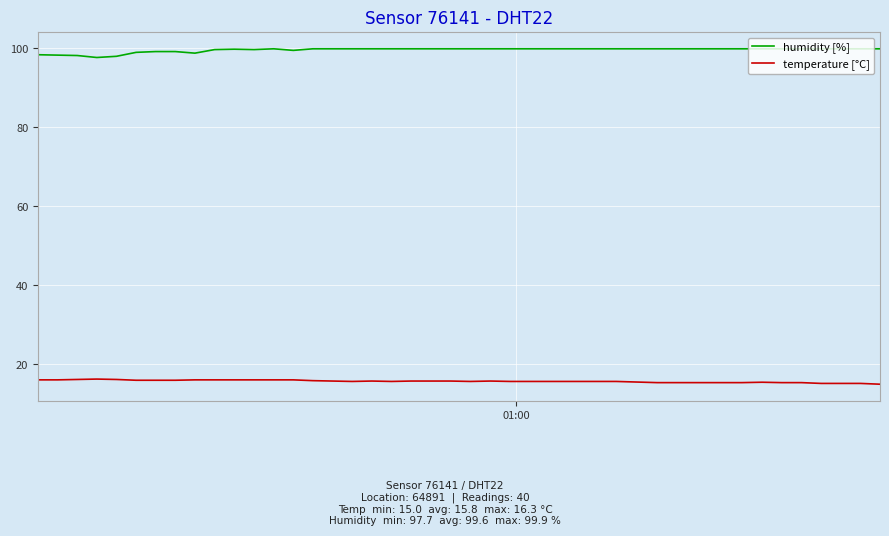

What is the minimum value for humidity [%]?

97.7